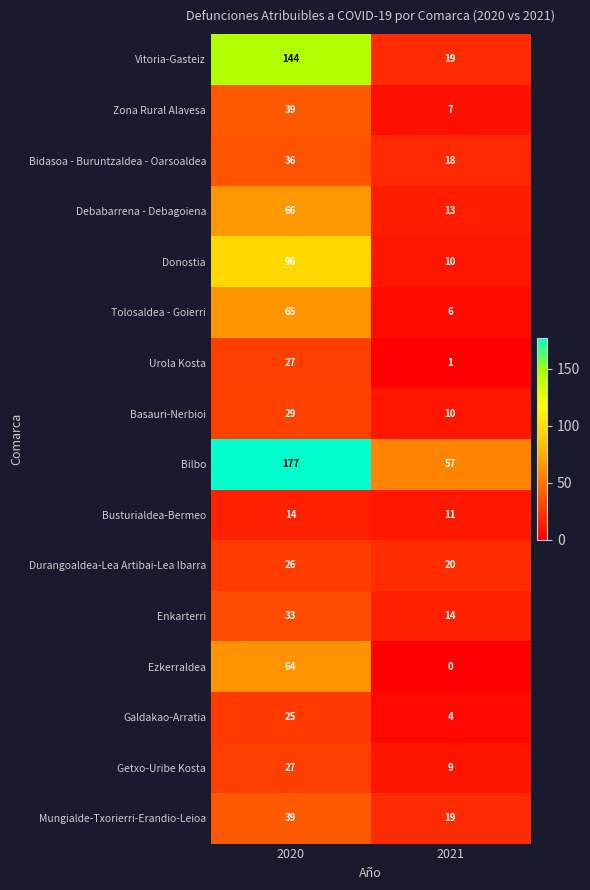

At how many categories does at least one series exceed 159?

1